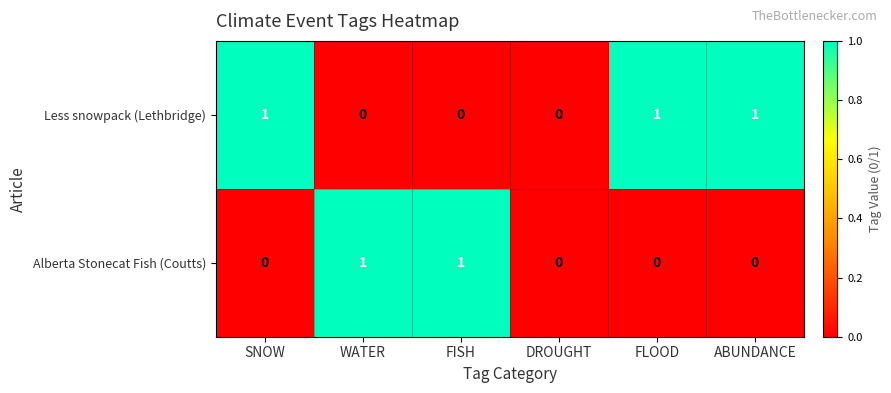

How many Alberta Stonecat Fish (Coutts) values are between 0 and 1?

6